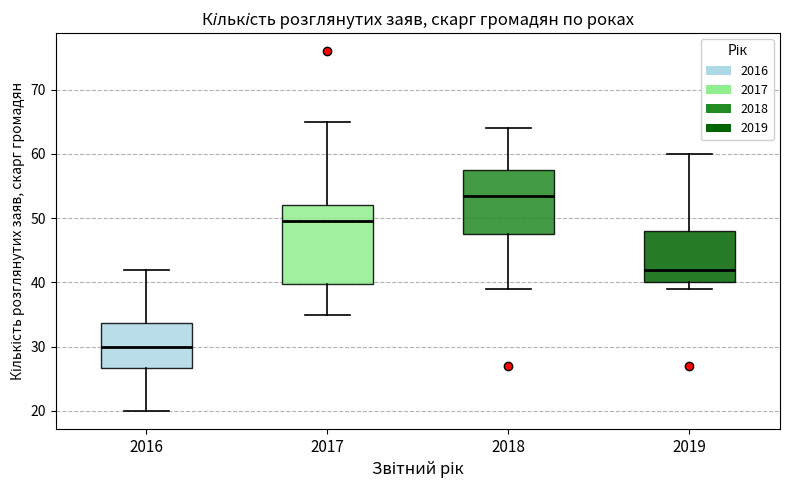

Reading left to right, read every box against the y-axis: the position of its median line, the range the box covers, and the ends of its whiskers. The values are not printed on the chart, so give them approximately, as read against the axis.

2016: median 30, box 27 to 34, whiskers 20 to 42
2017: median 50, box 40 to 52, whiskers 35 to 65
2018: median 54, box 48 to 58, whiskers 39 to 64
2019: median 42, box 40 to 48, whiskers 39 to 60